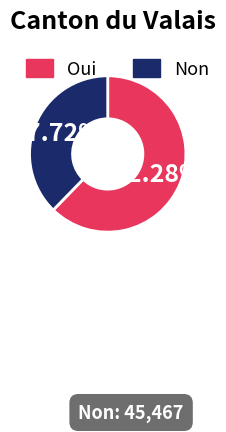

To the nearest percent, what is the combined percentage of Oui and Non?

100%